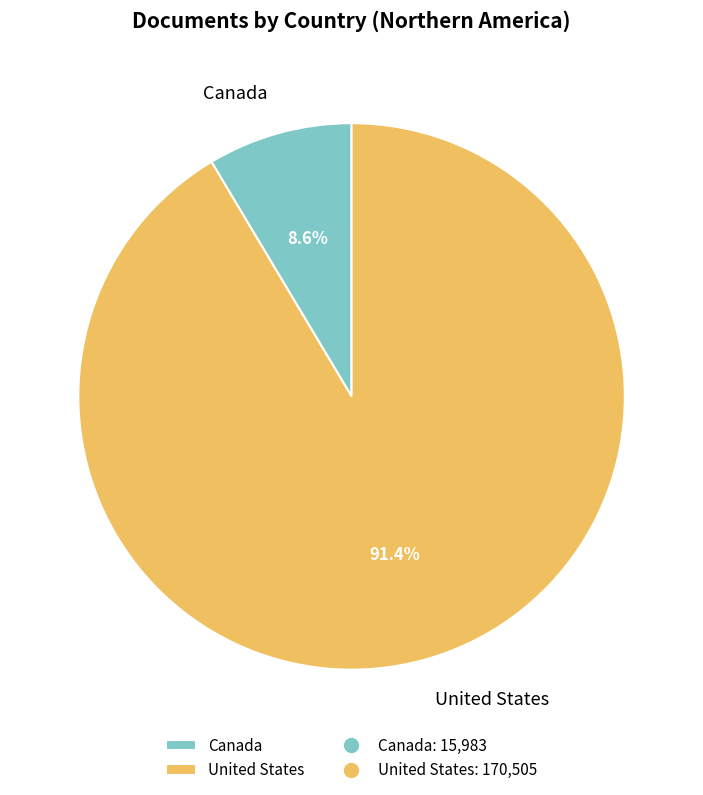

The Canada slice represents 9% of the pie. True or false?

True